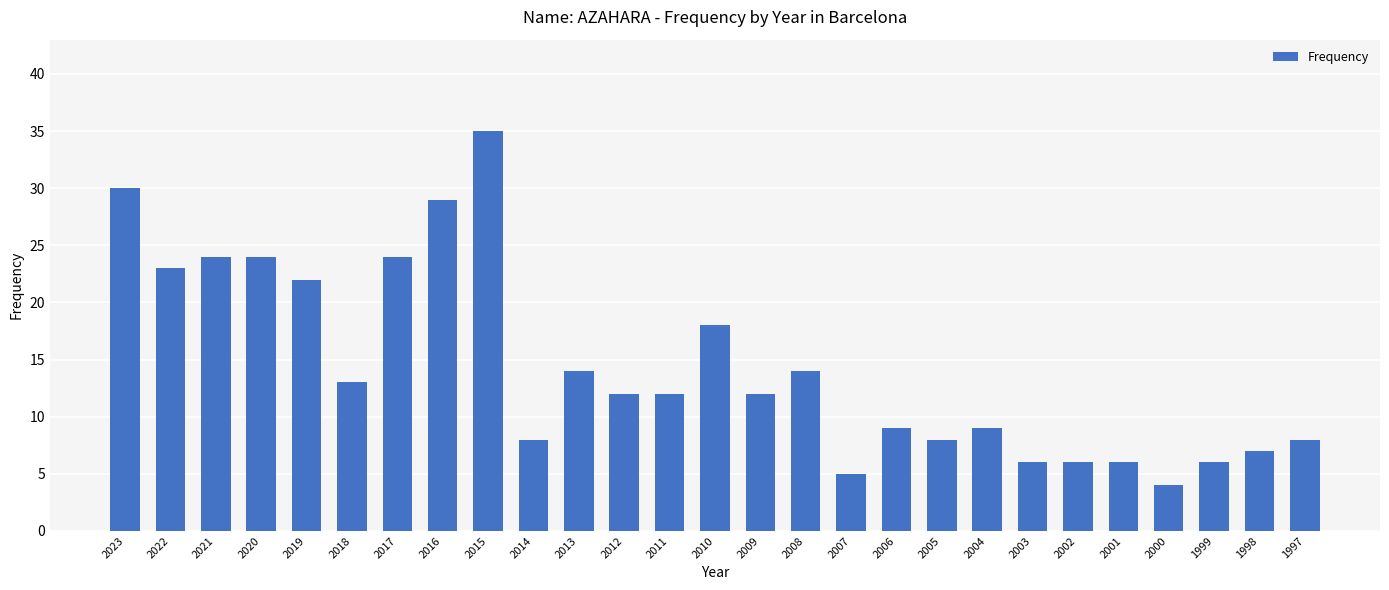

Reading left to right, extract all data points from this chart.

2023=30	2022=23	2021=24	2020=24	2019=22	2018=13	2017=24	2016=29	2015=35	2014=8	2013=14	2012=12	2011=12	2010=18	2009=12	2008=14	2007=5	2006=9	2005=8	2004=9	2003=6	2002=6	2001=6	2000=4	1999=6	1998=7	1997=8